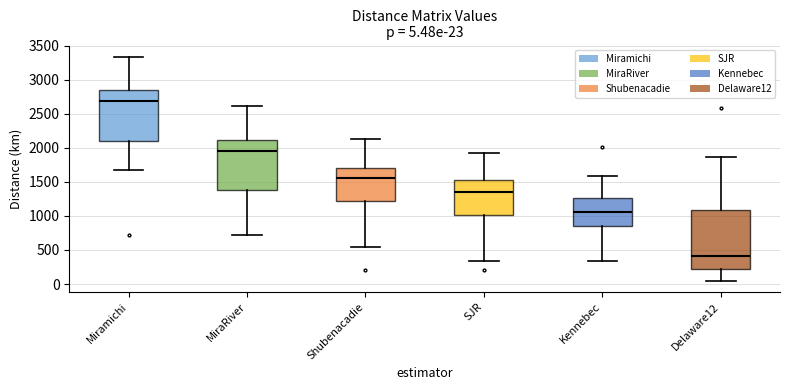

Which box has the highest median line?

Miramichi